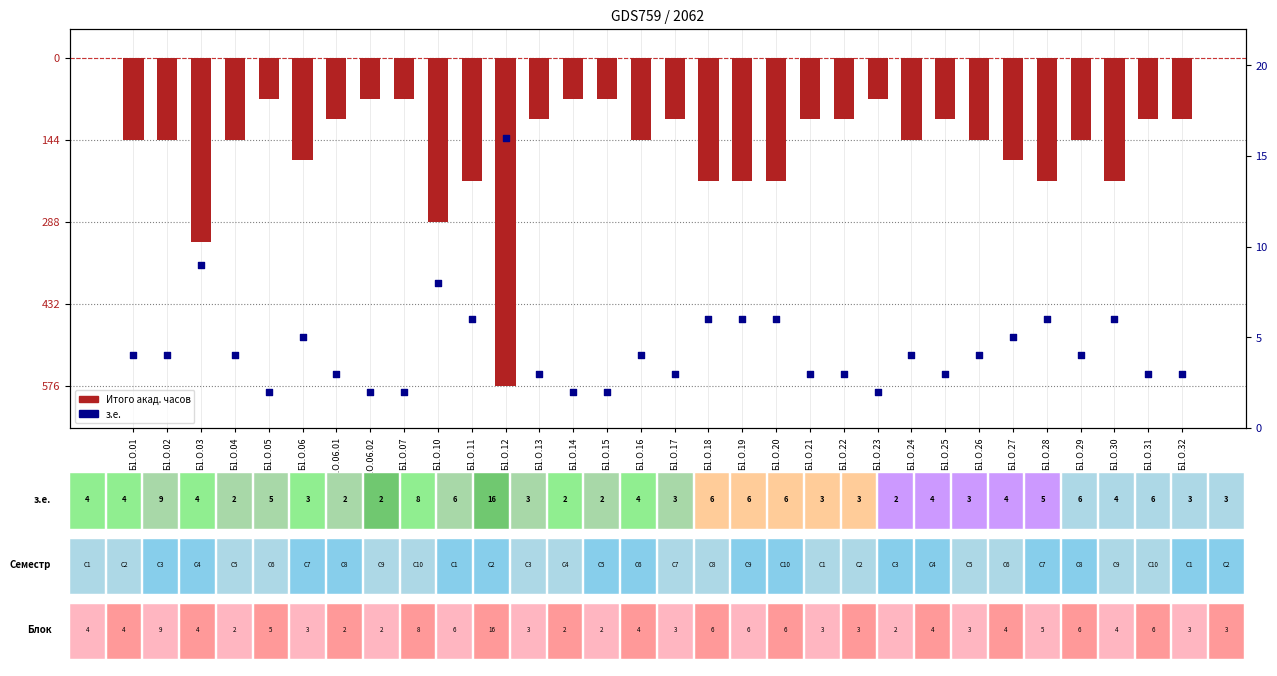

Which series contains the lowest Y value?

Итого акад. часов